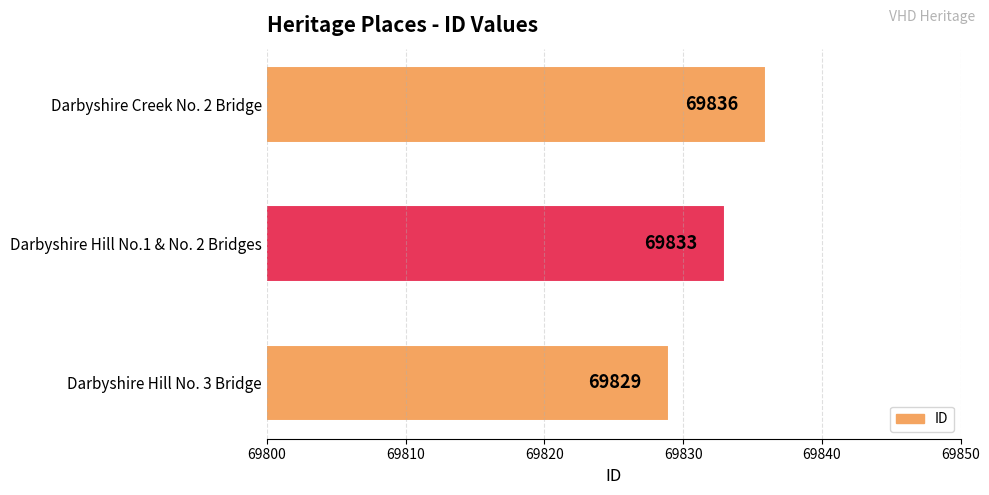

What is the difference between the second highest and minimum values?

4